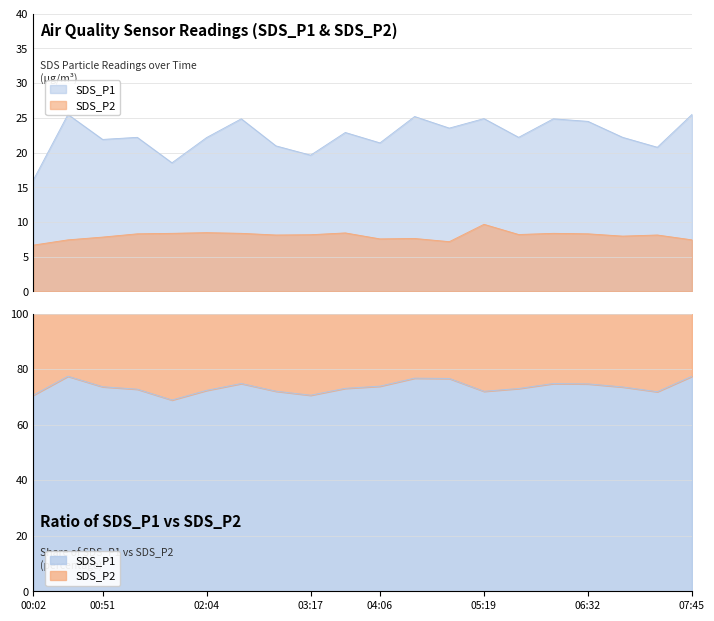

What is the label of the 1st point from the left?

00:02